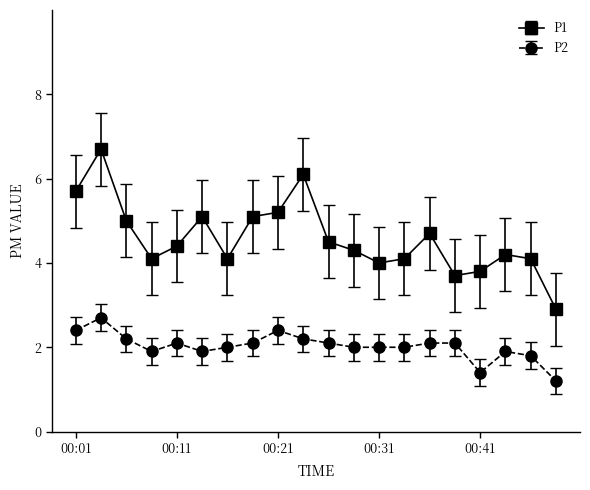

How many interior local peaks does the P1 series have?

5